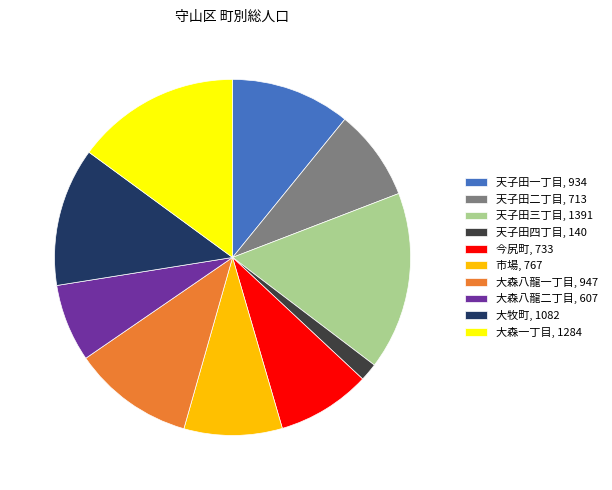

Does 今尻町, 733 represent more than half of the total?

No